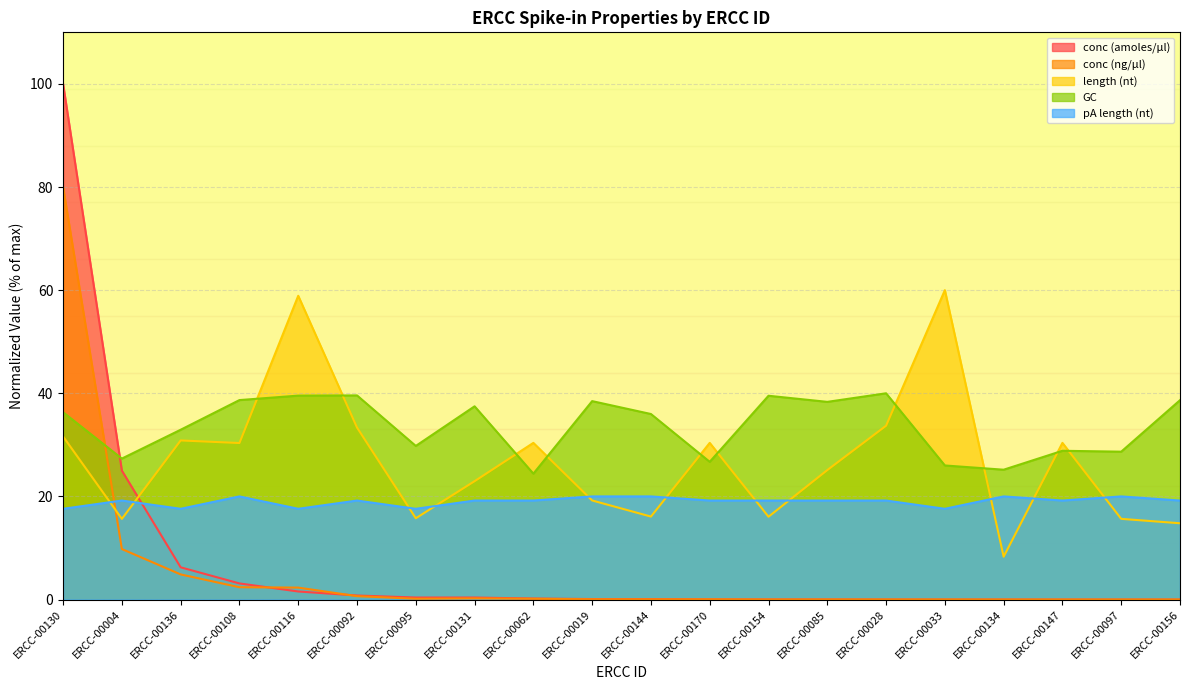

Between which two adjacent categories do conc (ng/ul) and pA length (nt) first intersect?

ERCC-00130 and ERCC-00004